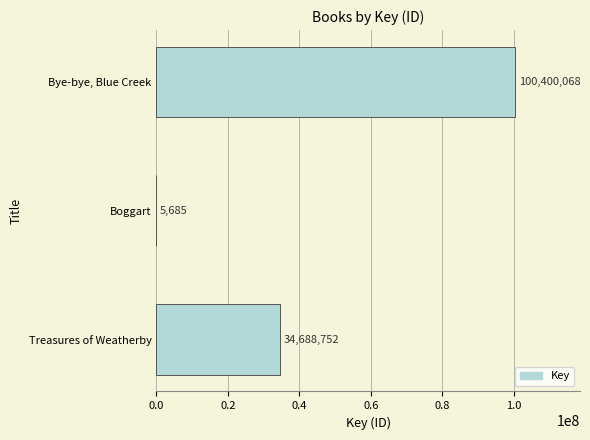

What is the sum of the values at Bye-bye, Blue Creek and Treasures of Weatherby?

135088820